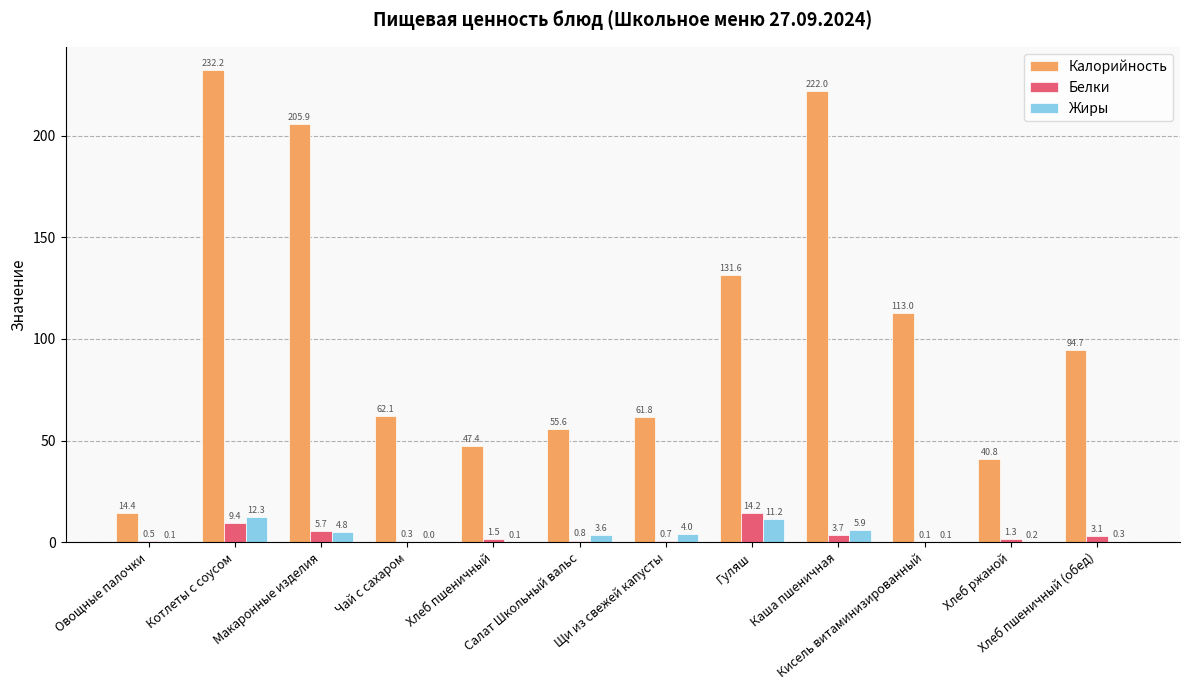

Which series has the largest total across all categories?

Калорийность